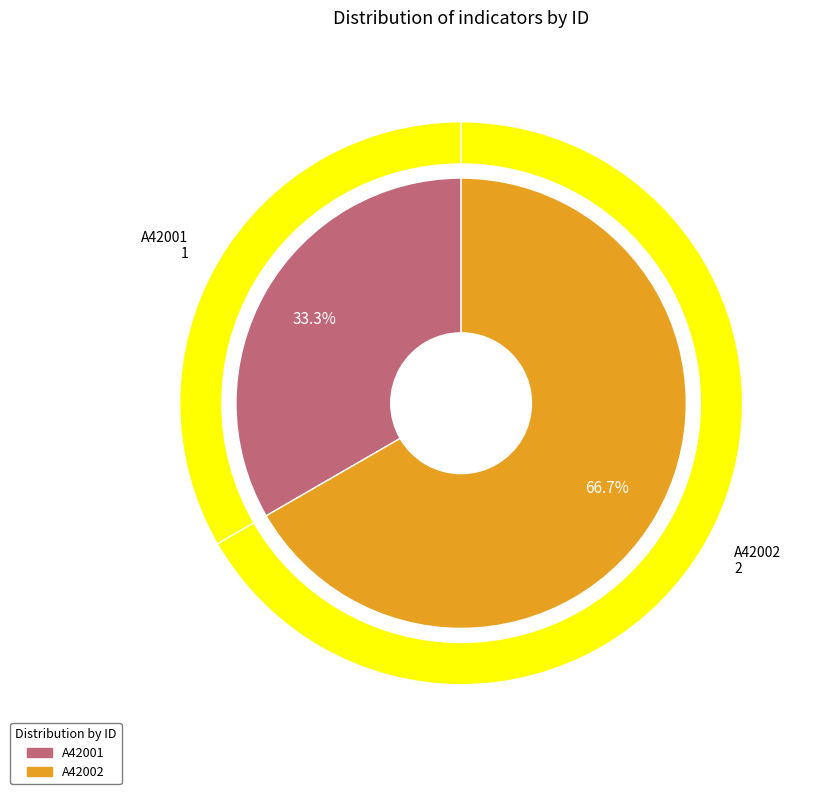

Is it true that A42002 is 67% of the pie?

True